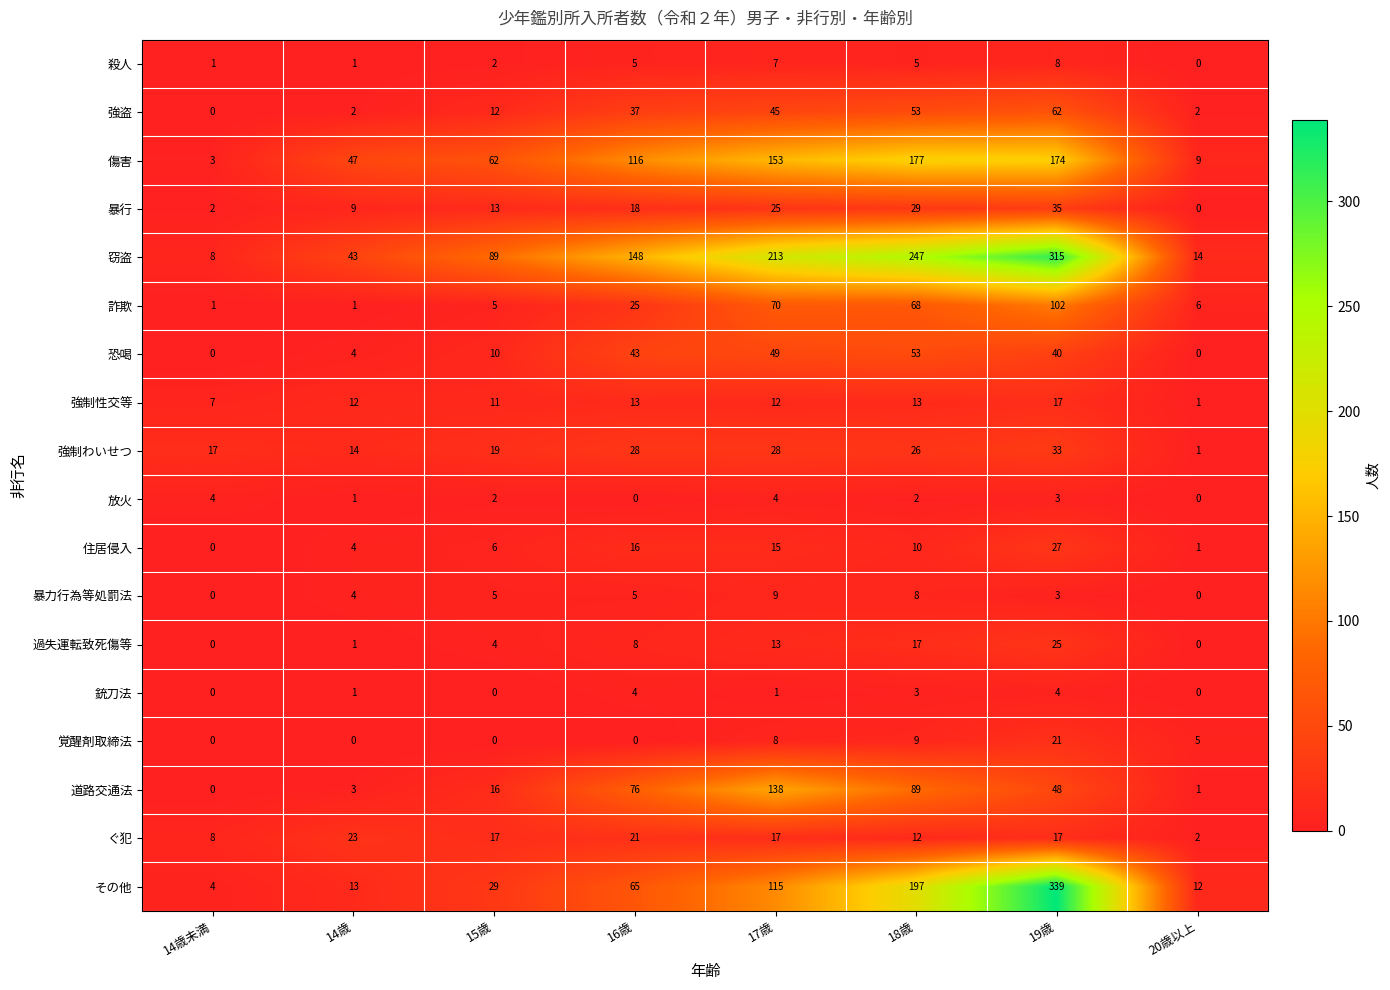

What is the spread (max minus min) of values at 19歳?

336